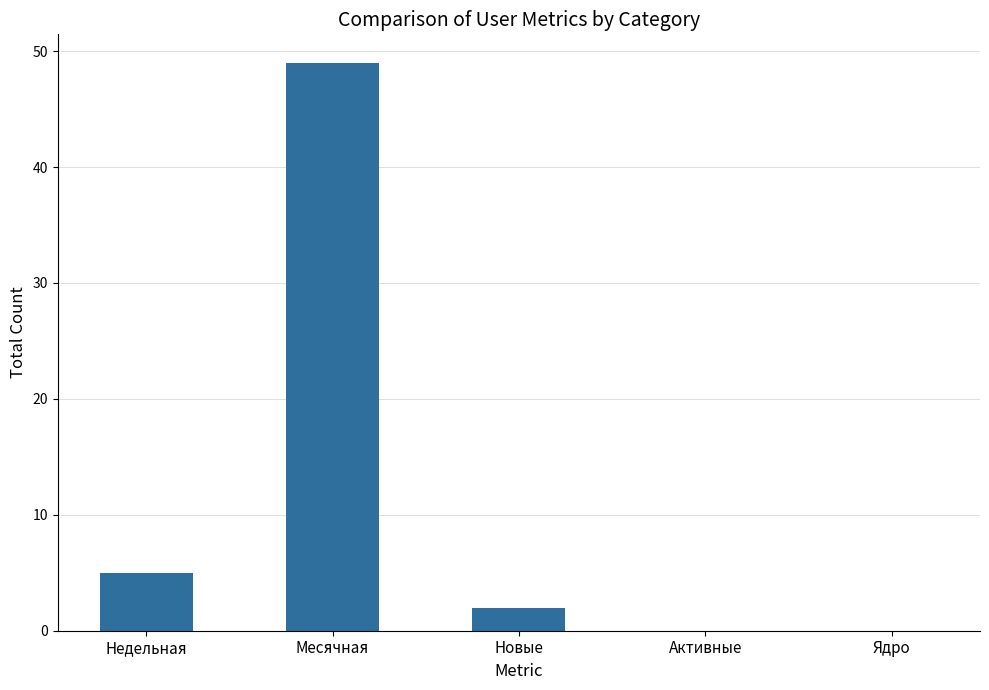

Which label corresponds to the largest value in the chart?

Месячная